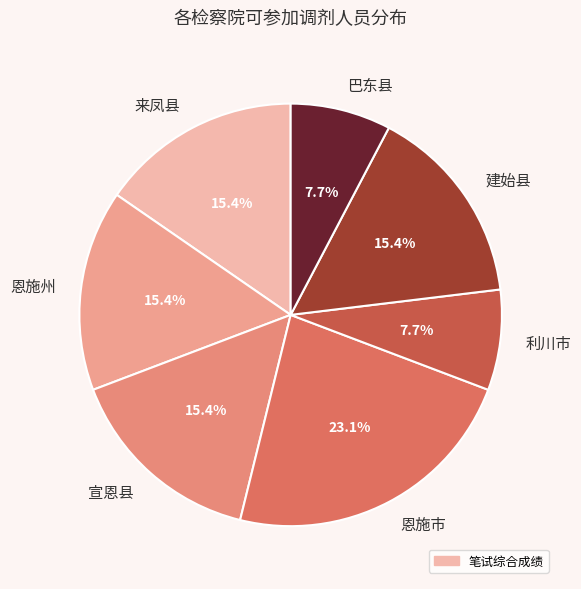

What is the total percentage of 宣恩县 and 来凤县?

30.8%